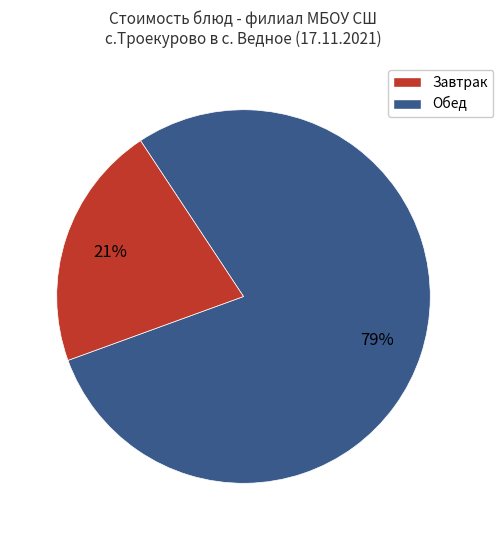

Does any single category account for the majority?

Yes